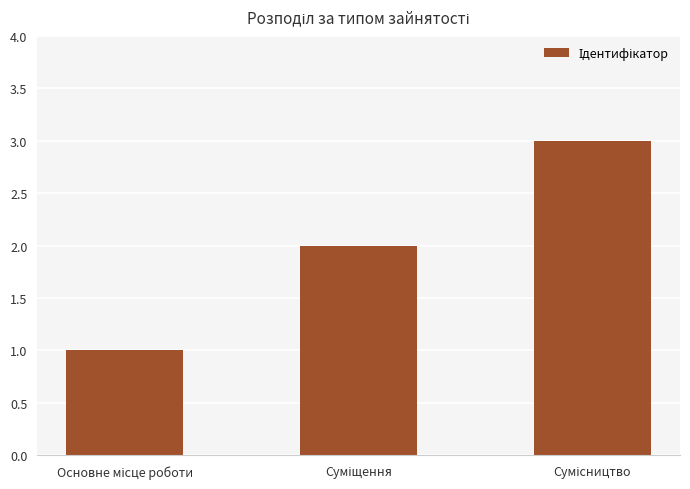

What is the maximum value shown in the chart?

3